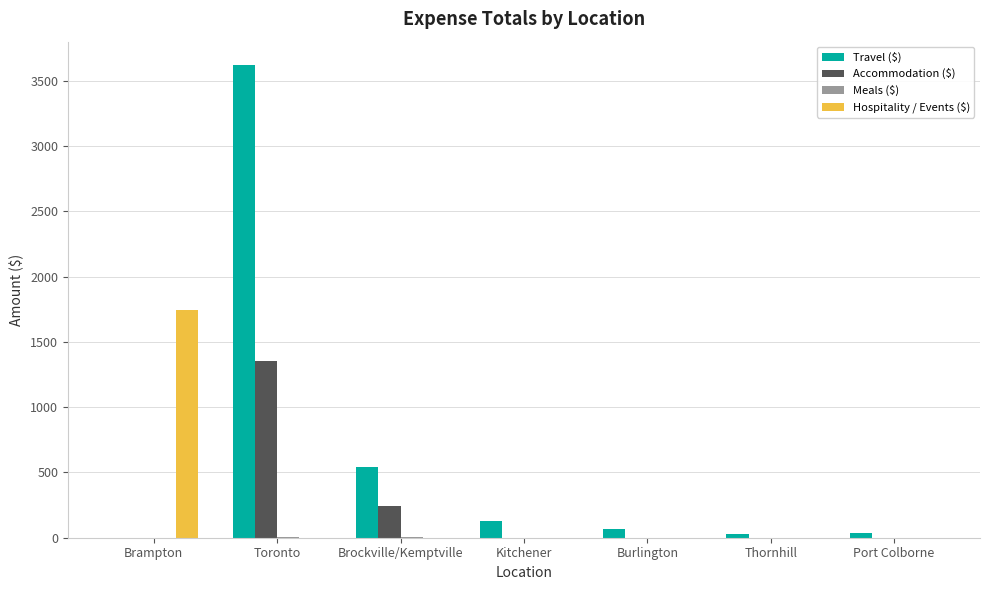

At which category is the sum across all series the highest?

Toronto